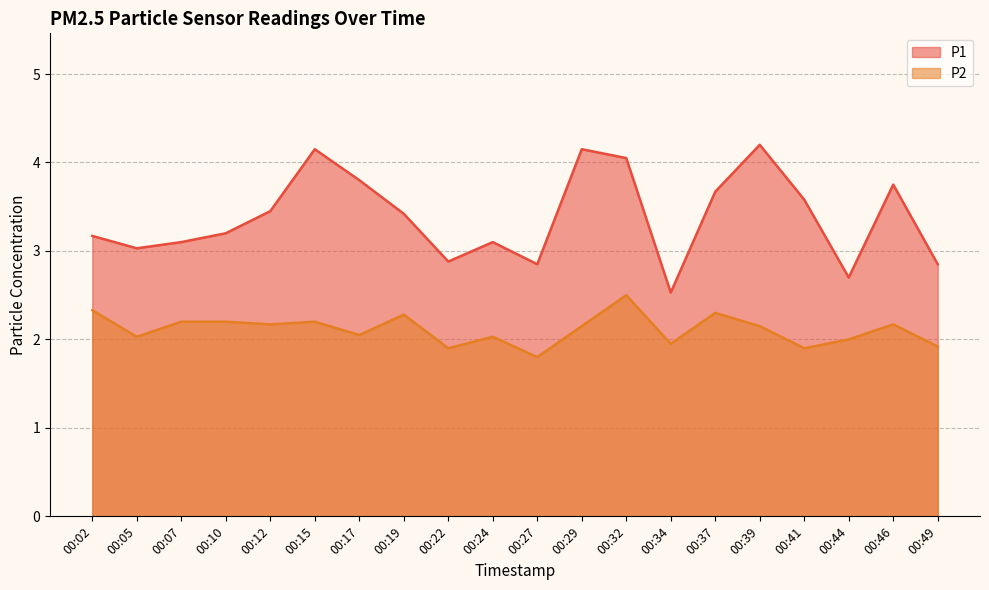

Reading left to right, what are all the values shown in this chart?

P1: 00:02=3.2	00:05=3.0	00:07=3.1	00:10=3.2	00:12=3.5	00:15=4.2	00:17=3.8	00:19=3.4	00:22=2.9	00:24=3.1	00:27=2.9	00:29=4.2	00:32=4.0	00:34=2.5	00:37=3.7	00:39=4.2	00:41=3.6	00:44=2.7	00:46=3.8	00:49=2.9
P2: 00:02=2.3	00:05=2.0	00:07=2.2	00:10=2.2	00:12=2.2	00:15=2.2	00:17=2.0	00:19=2.3	00:22=1.9	00:24=2.0	00:27=1.8	00:29=2.1	00:32=2.5	00:34=1.9	00:37=2.3	00:39=2.1	00:41=1.9	00:44=2.0	00:46=2.2	00:49=1.9